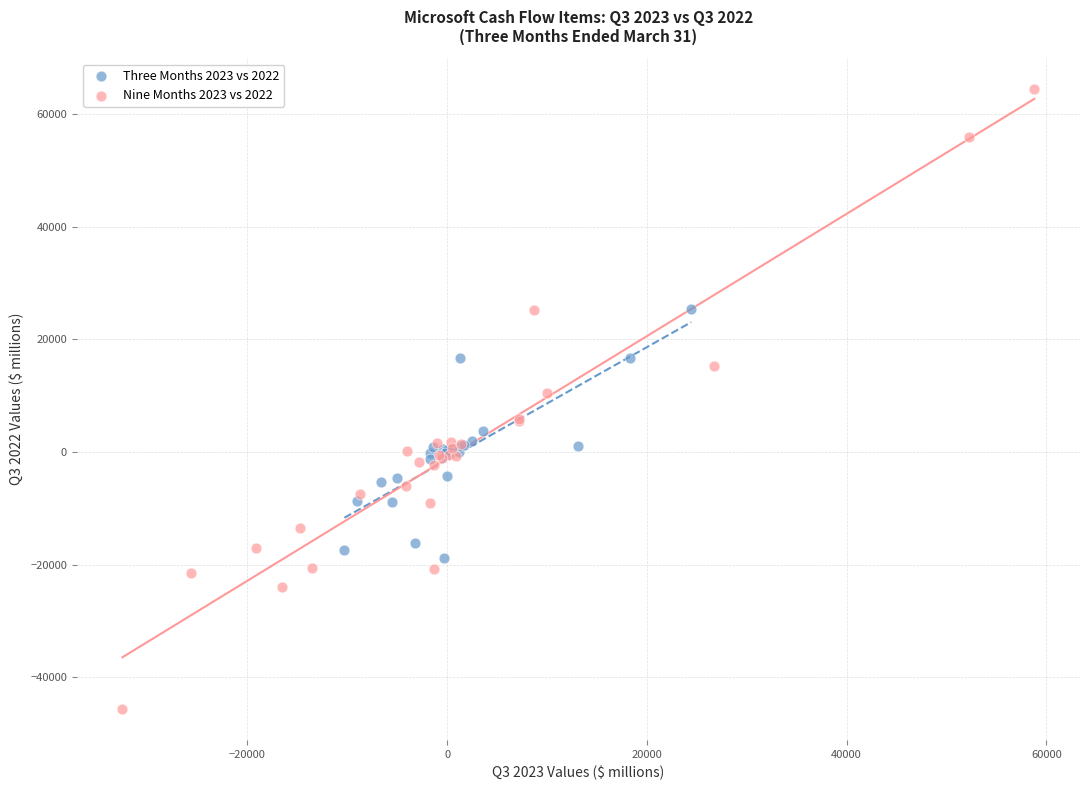

Which series reaches the maximum Y coordinate?

Nine Months 2023 vs 2022